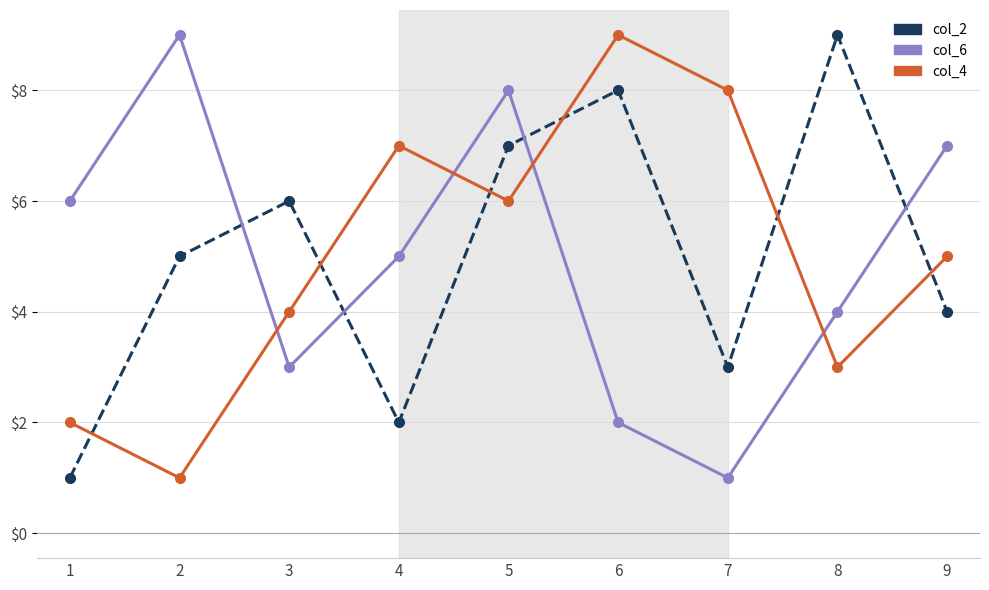

At which label is col_6 closest to 5?

4